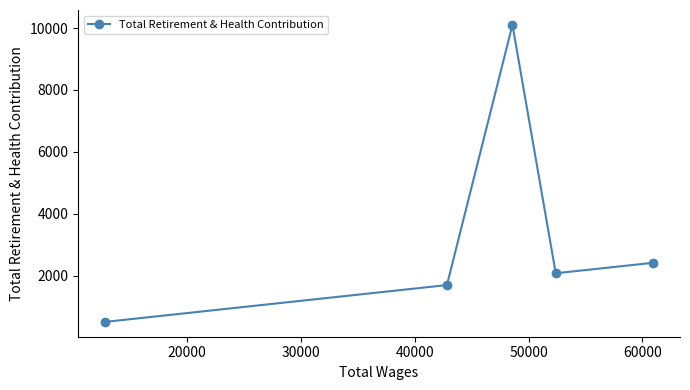

What is the value of the 3rd point from the left?

10105